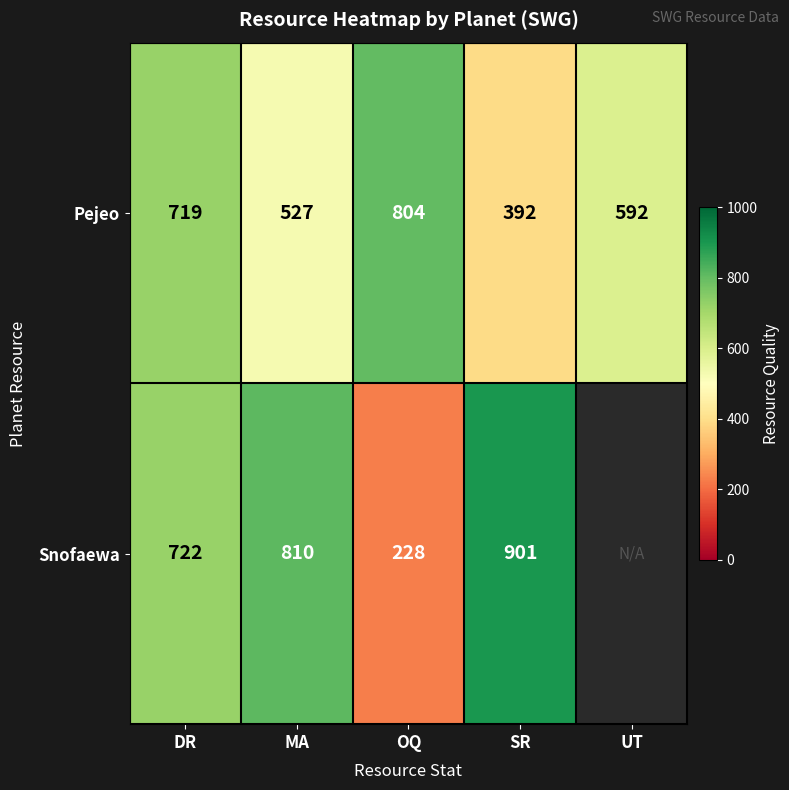

Which has a higher value, UT or MA?

UT